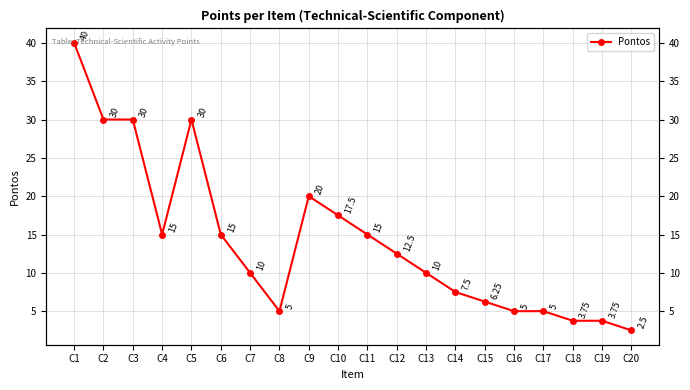

The value at C11 is 15.0. True or false?

True